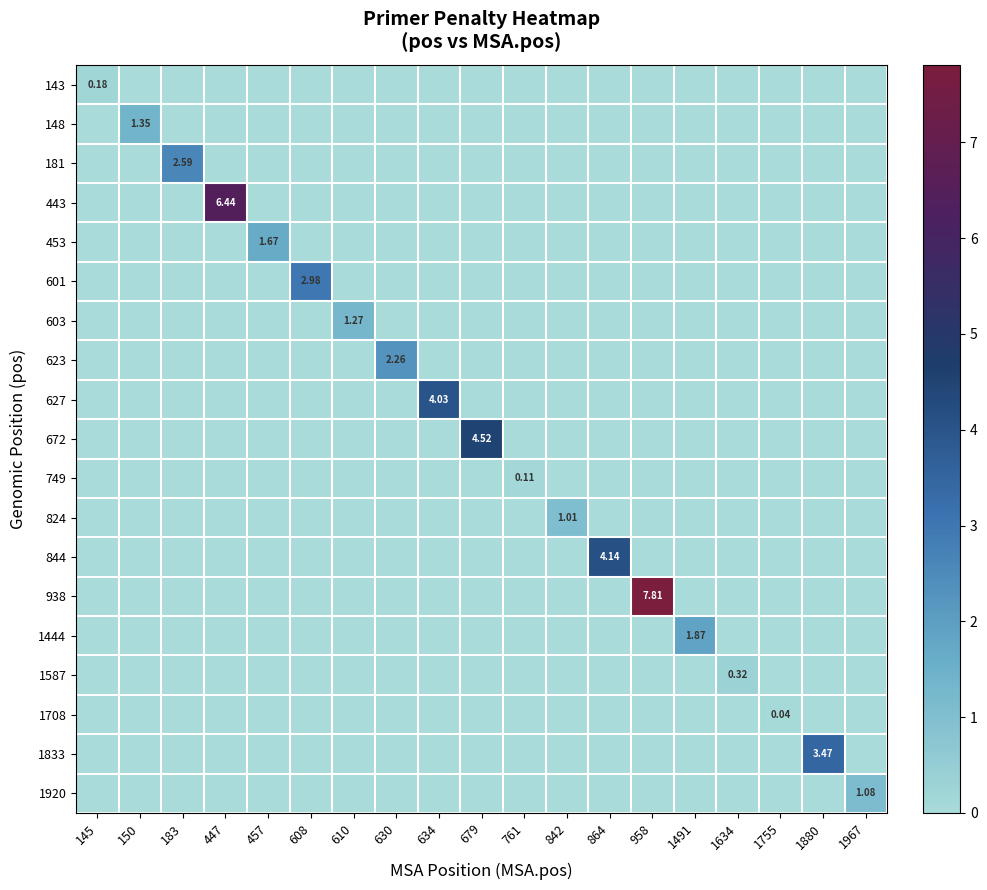

The 601 series shows 0.0 at 1755. True or false?

True